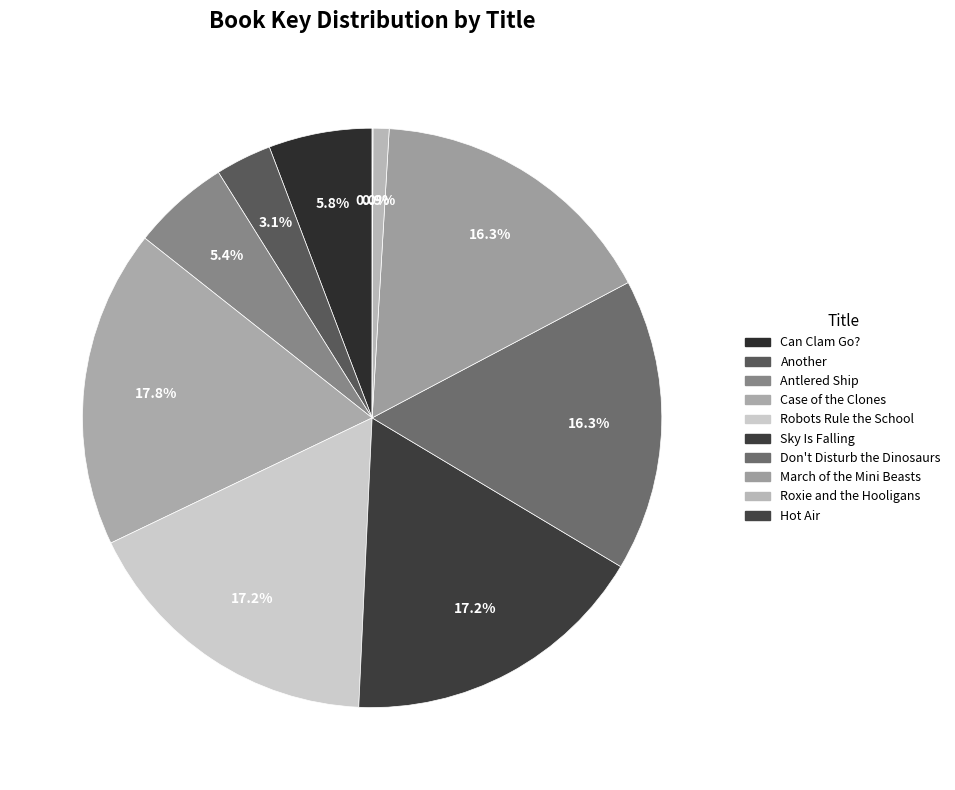

Count the number of slices in the pie.

10